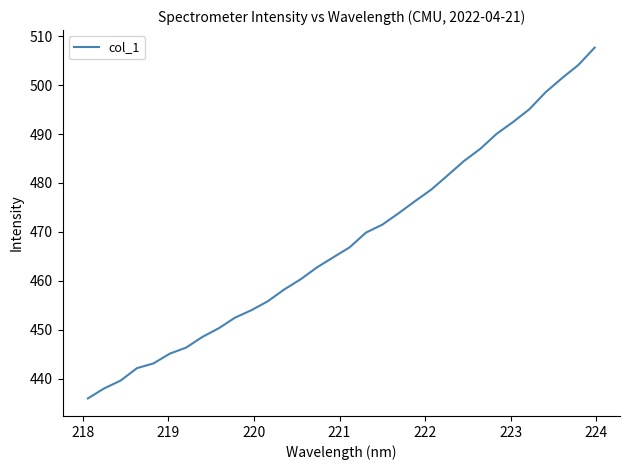

True or false: the data has more than 0 interior local peaks.

False